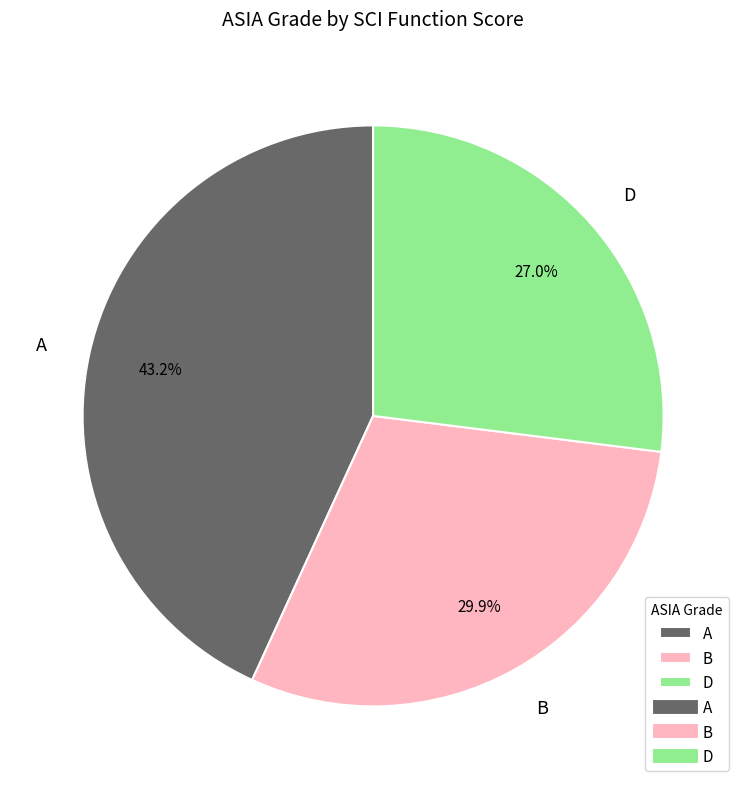

Which category has the smallest portion of the pie?

D